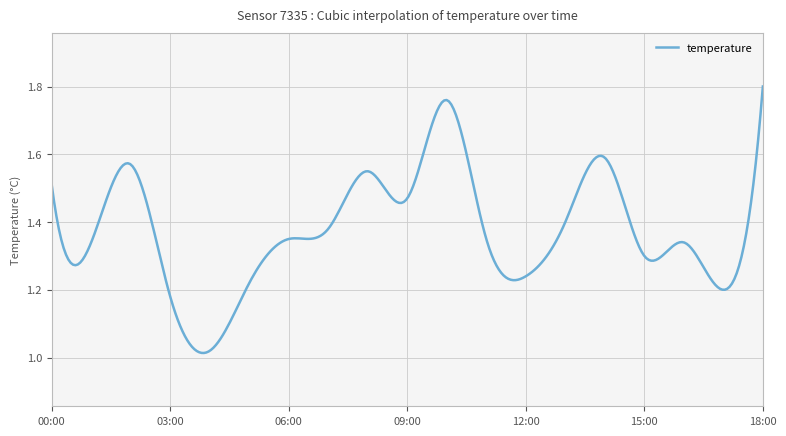

True or false: there are more than 2 points higher than both neighbors.

True